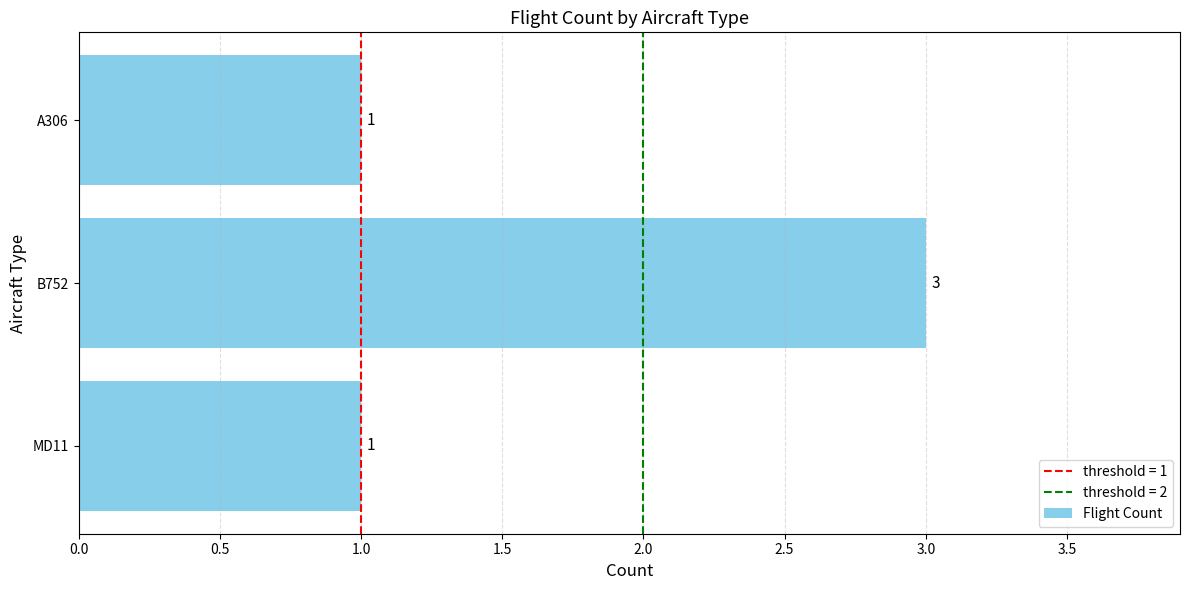

Count the number of data series in this chart.

1